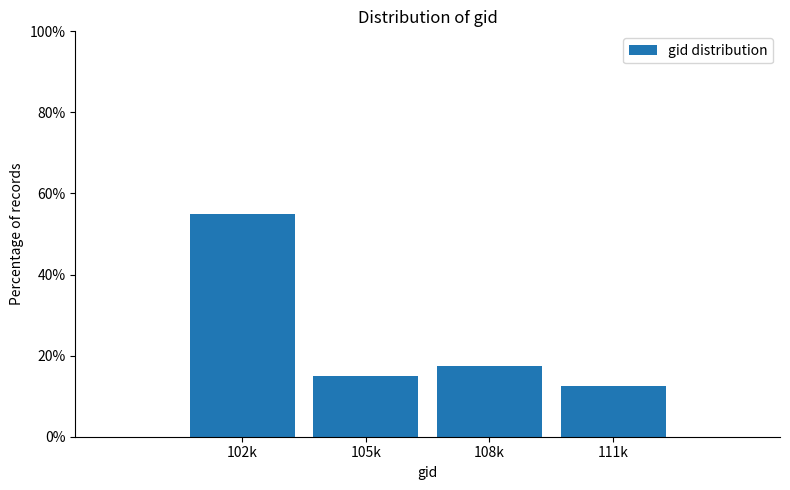

Reading left to right, extract all data points from this chart.

55.0	15.0	17.5	12.5